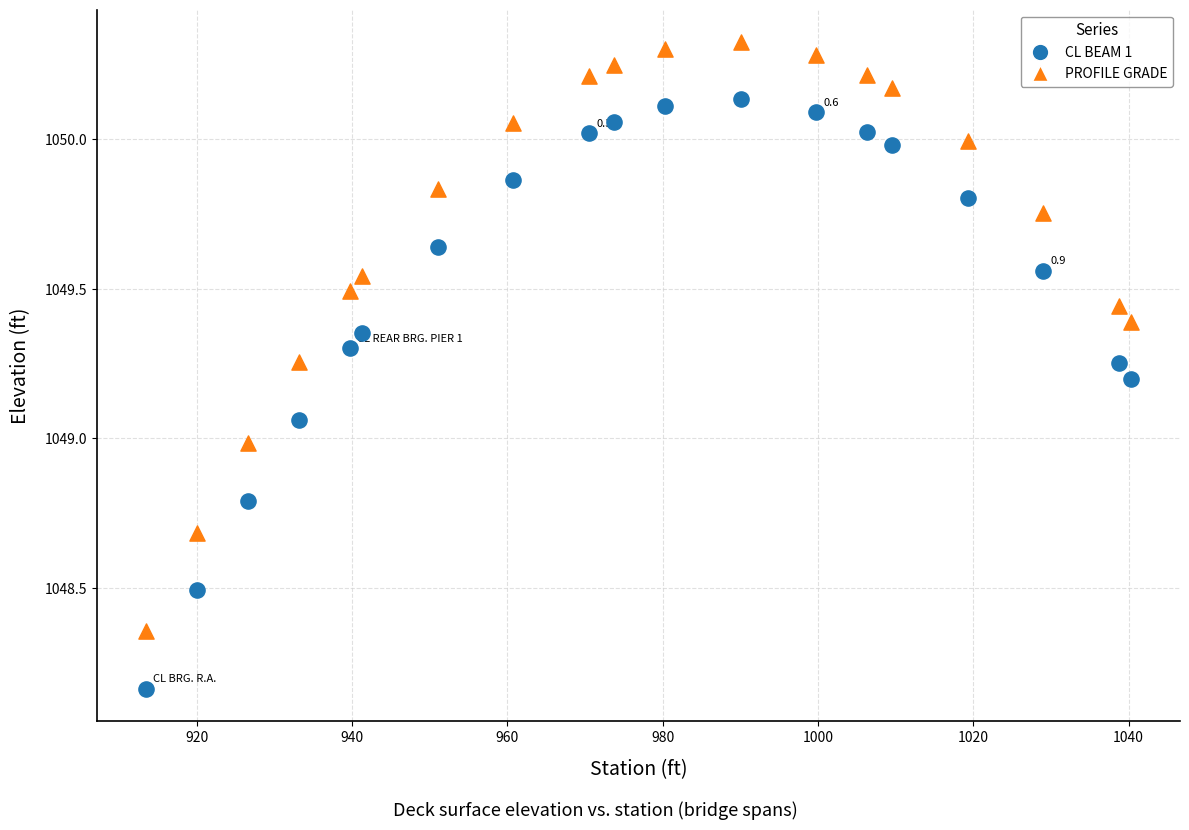

Across all data points, what is the range of X values (max minus min)?

126.8